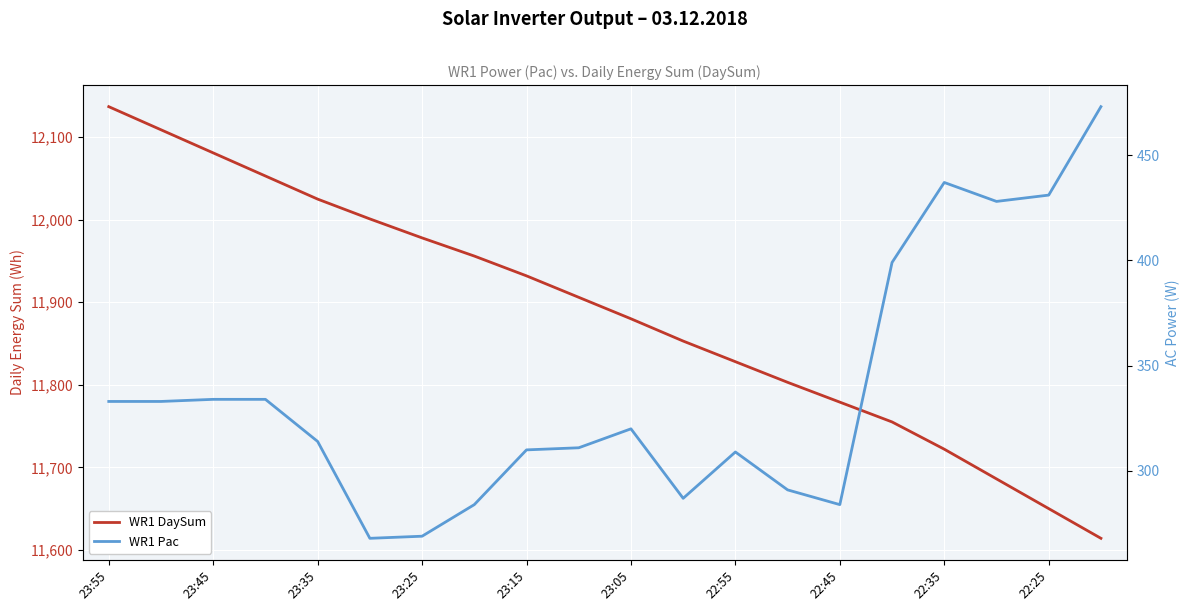

True or false: WR1 Pac and WR1 DaySum cross at least once.

False